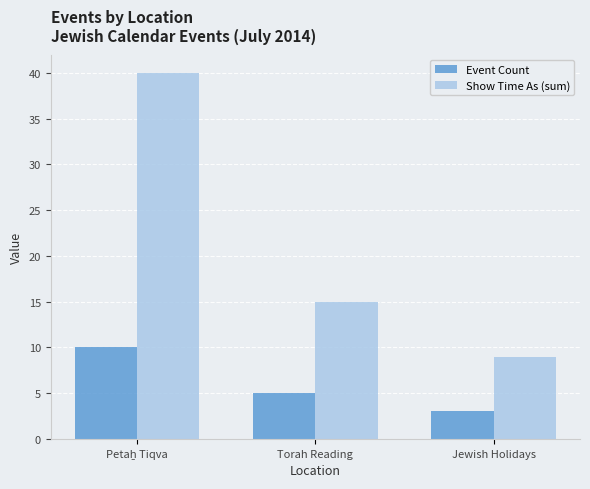

What is the difference between the second highest and minimum values in the Show Time As (sum) series?

6